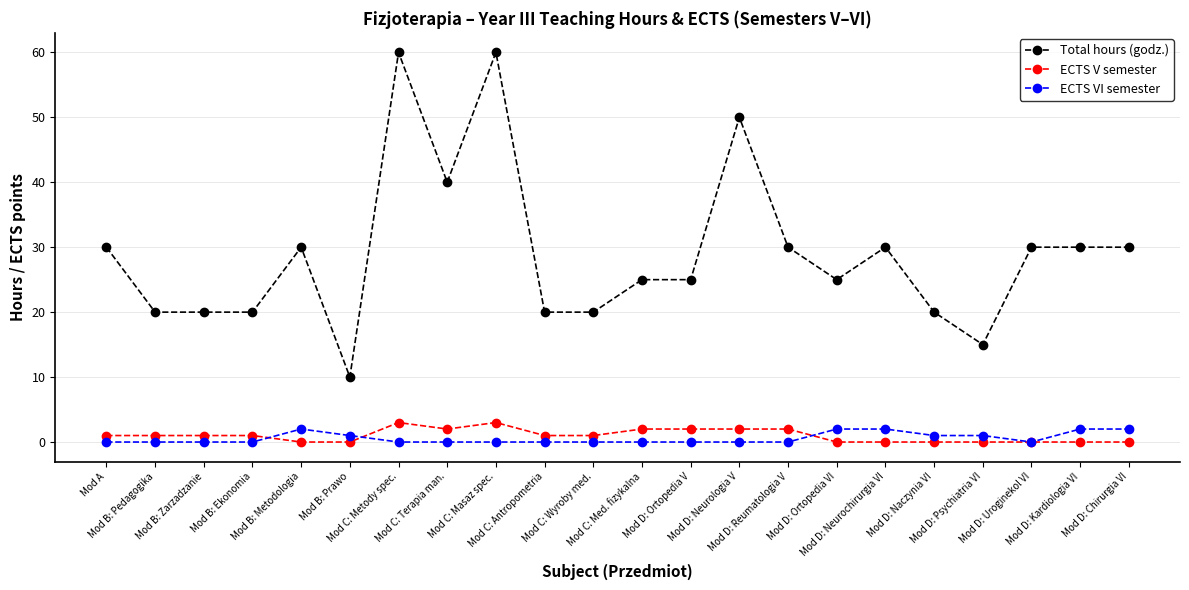

Rank the series by their maximum value, from lowest to highest.

ECTS VI semester, ECTS V semester, Total hours (godz.)